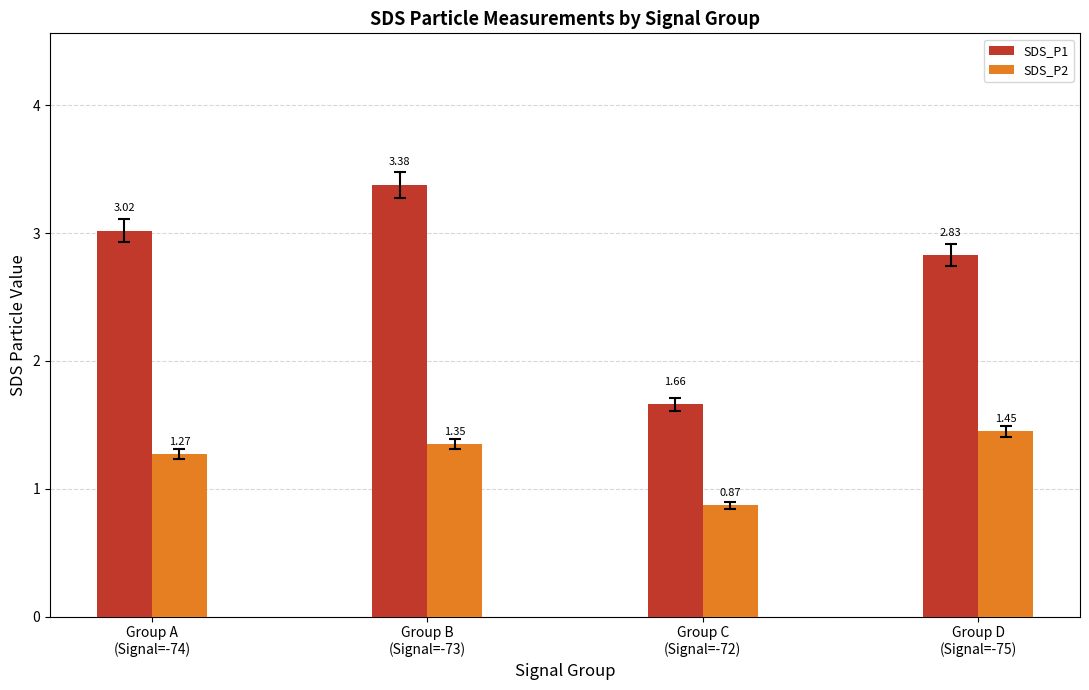

At which category is the sum across all series the highest?

Group B
(Signal=-73)